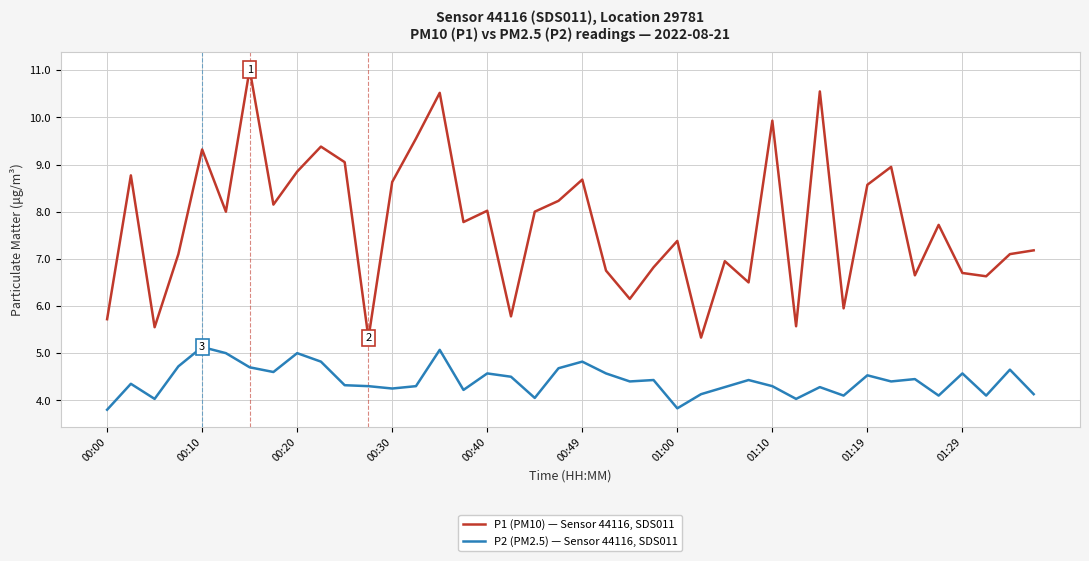

What is the greatest value displayed?

11.0